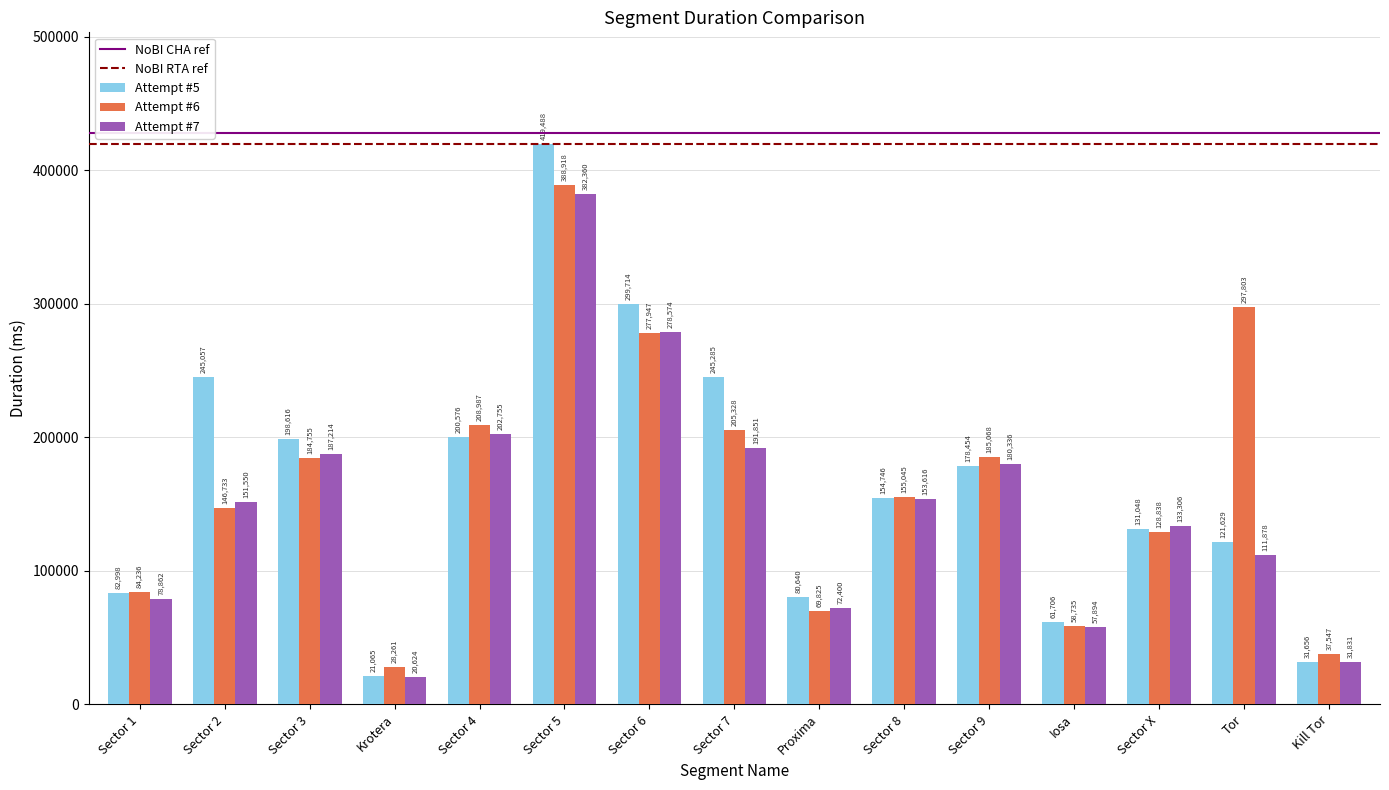

Between Sector 8 and Sector X, which series saw the biggest shift?

Attempt #6